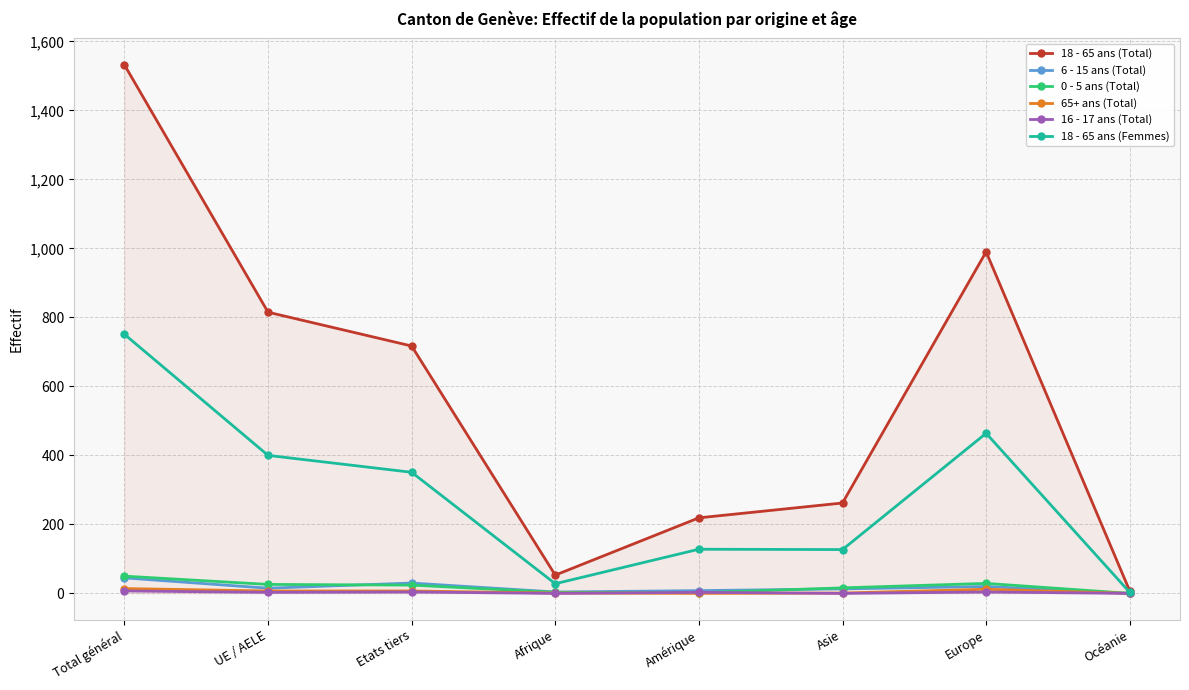

What is the difference between the maximum and second lowest values in the 16 - 17 ans (Total) series?

7